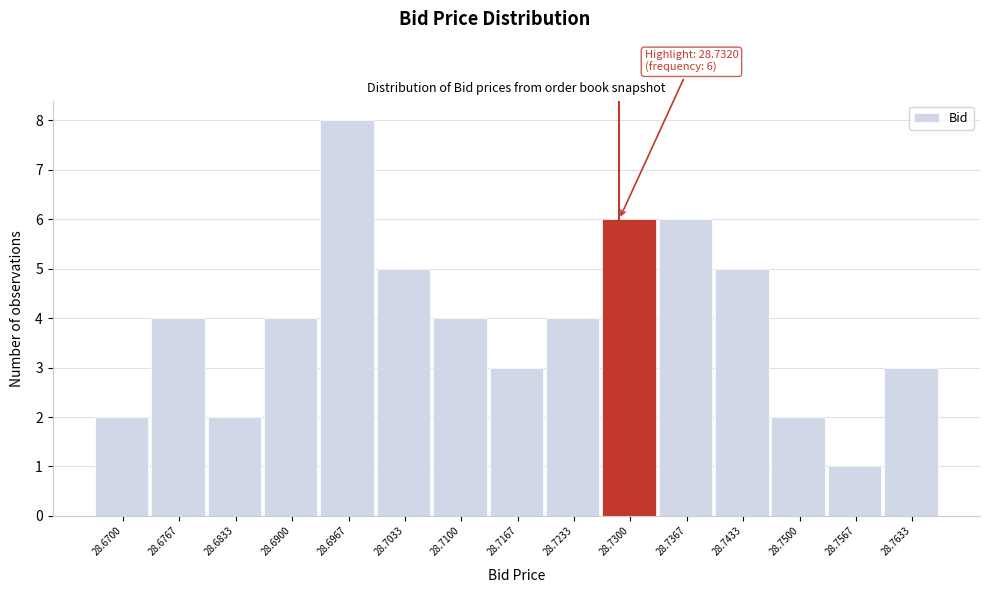

Reading left to right, list all the values displayed in this chart.

2	4	2	4	8	5	4	3	4	6	6	5	2	1	3